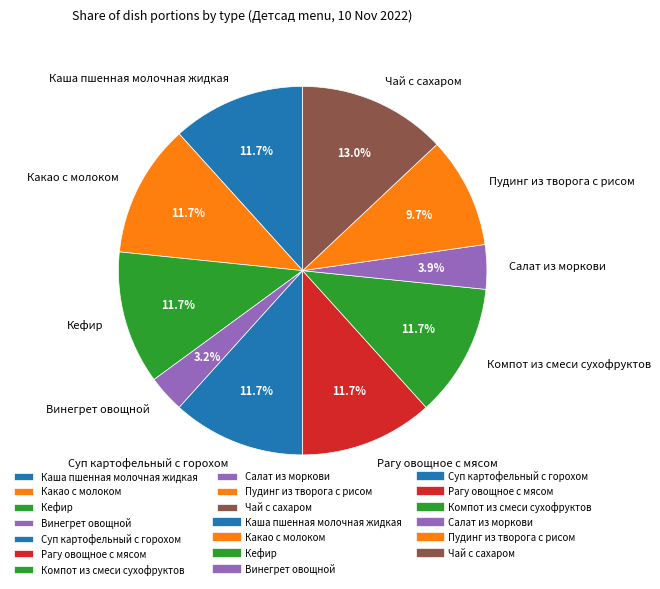

Approximately how many times larger is the value at Какао с молоком compared to Компот из смеси сухофруктов?

1.0